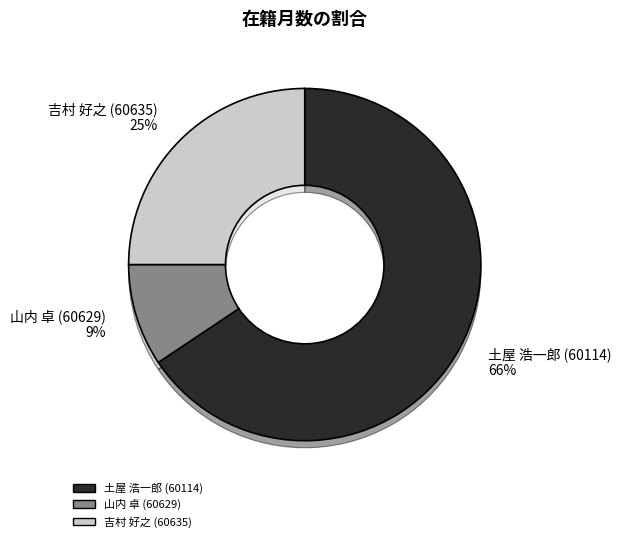

The 吉村 好之 (60635) slice represents 37% of the pie. True or false?

False